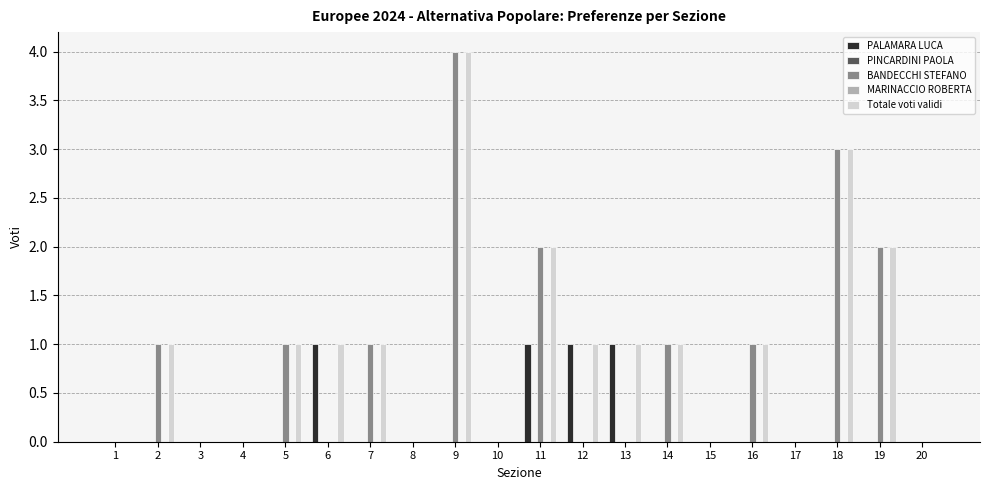

Is the value of PALAMARA LUCA at 6 greater than the value of BANDECCHI STEFANO at 9?

No